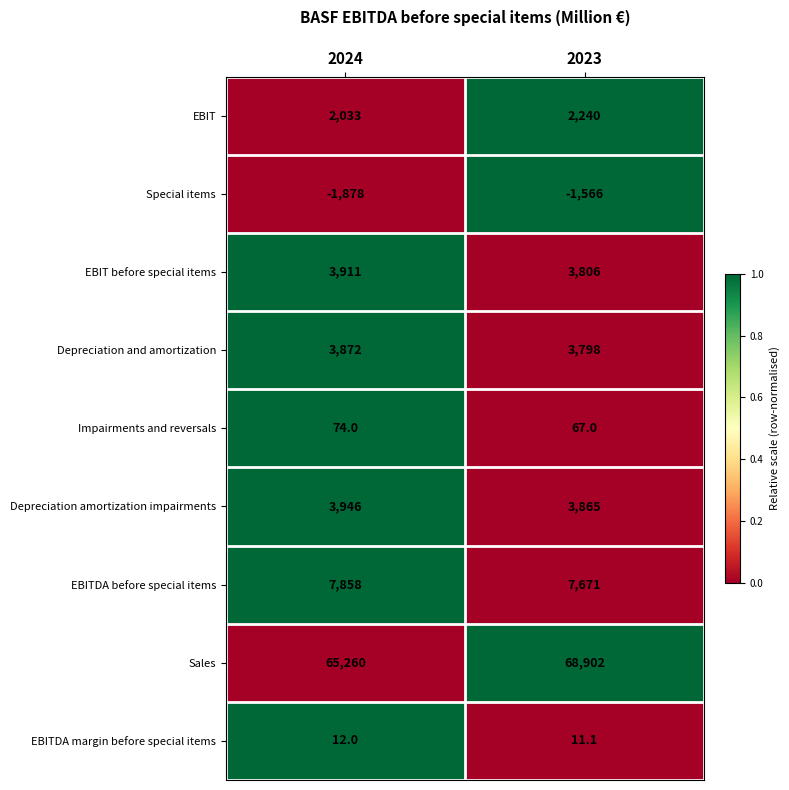

What is the difference between the highest and lowest values at 2024?

67138.0